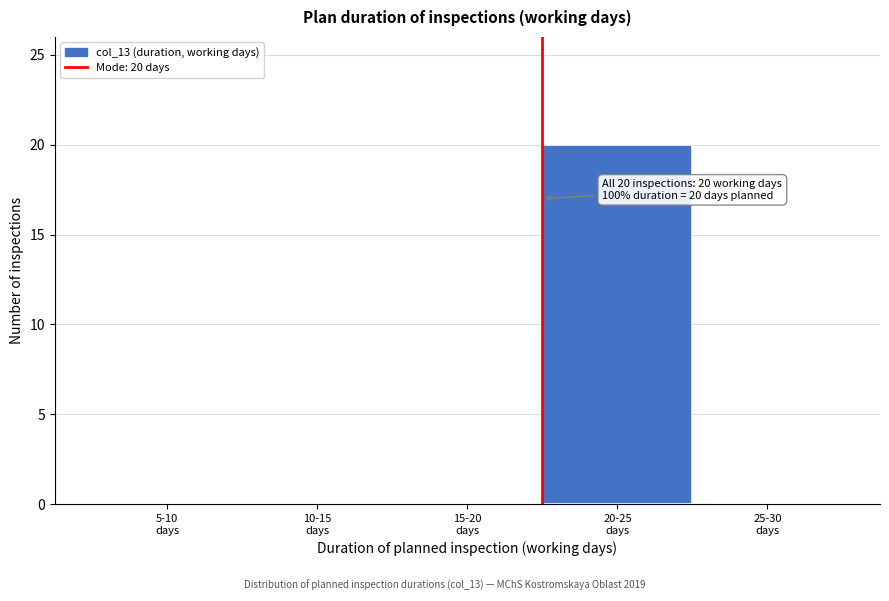

What is the sum of all values?

20